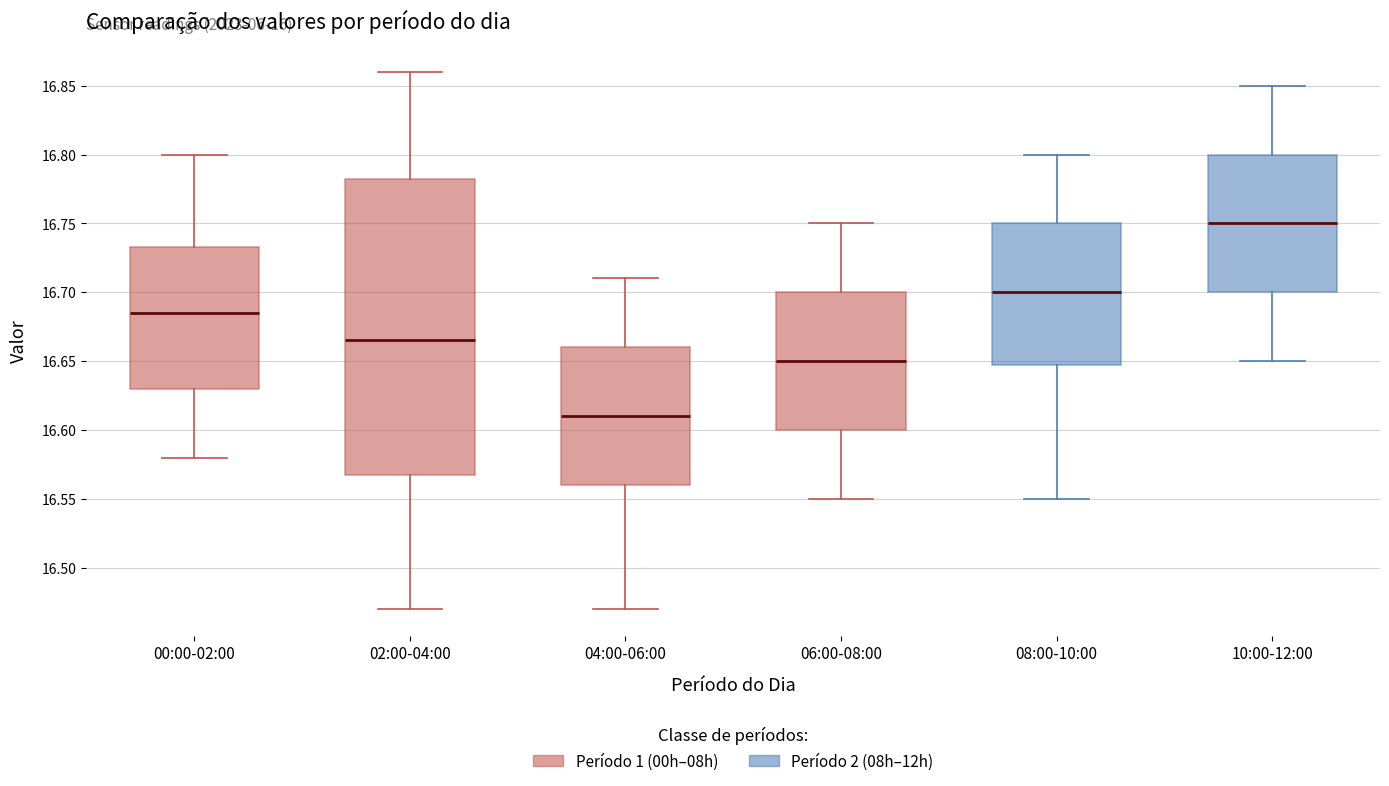

Which box has the lowest median line?

04:00-06:00